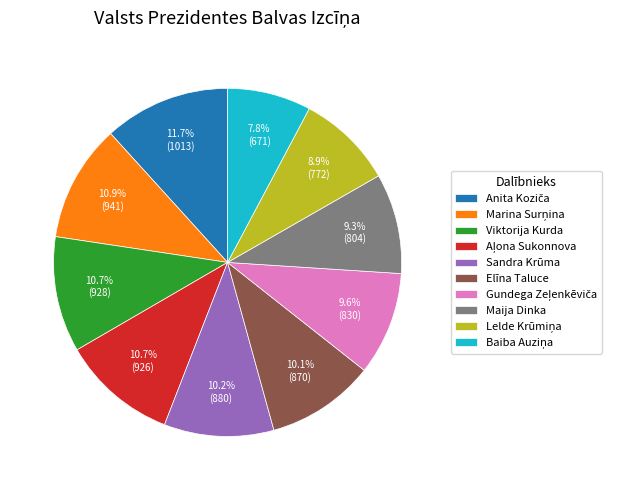

How many slices are in this pie chart?

10